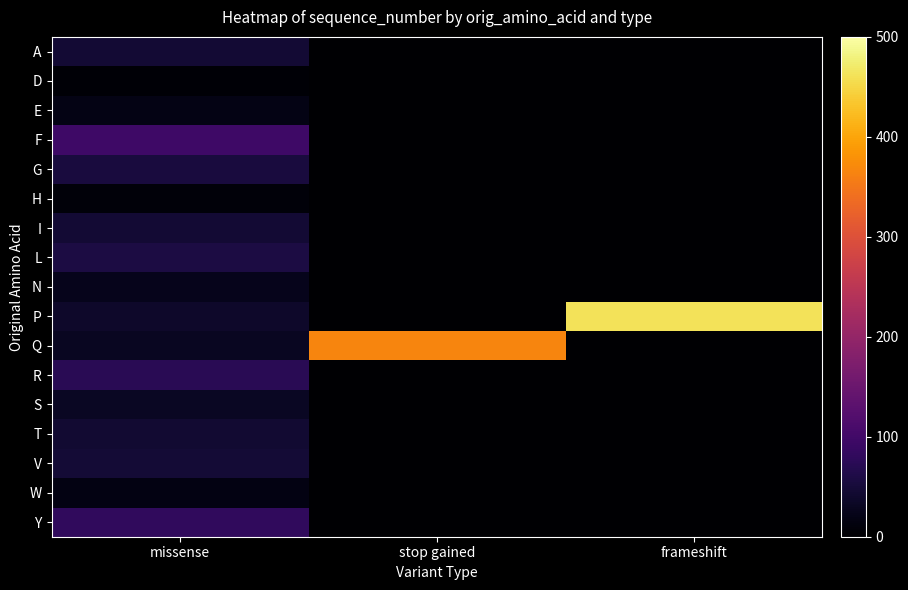

At which category is the sum across all series the highest?

missense